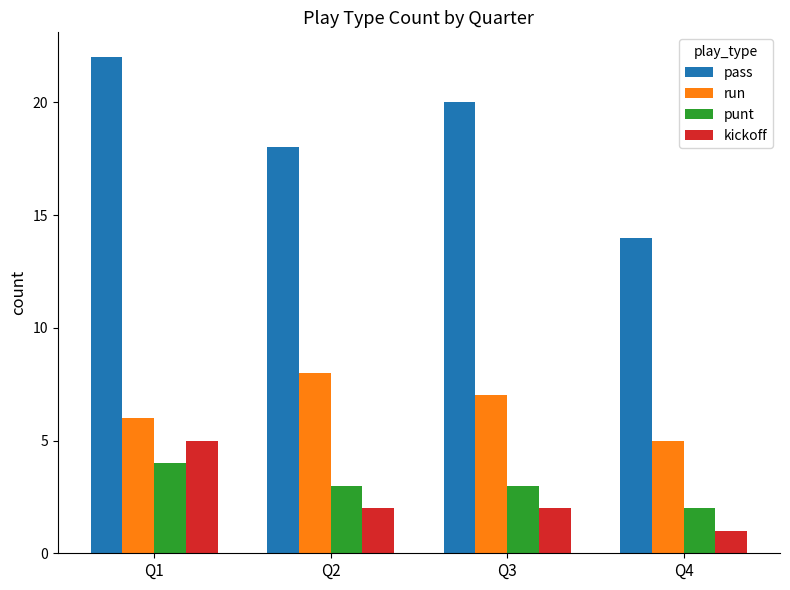

The value of run at Q2 is 3. True or false?

False